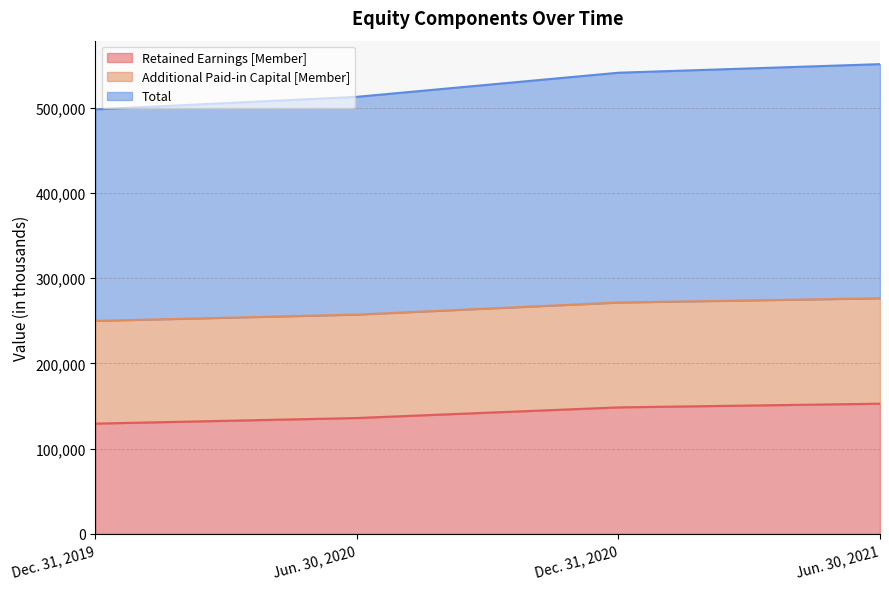

What are all the series names shown in the legend?

Retained Earnings [Member], Additional Paid-in Capital [Member], Total